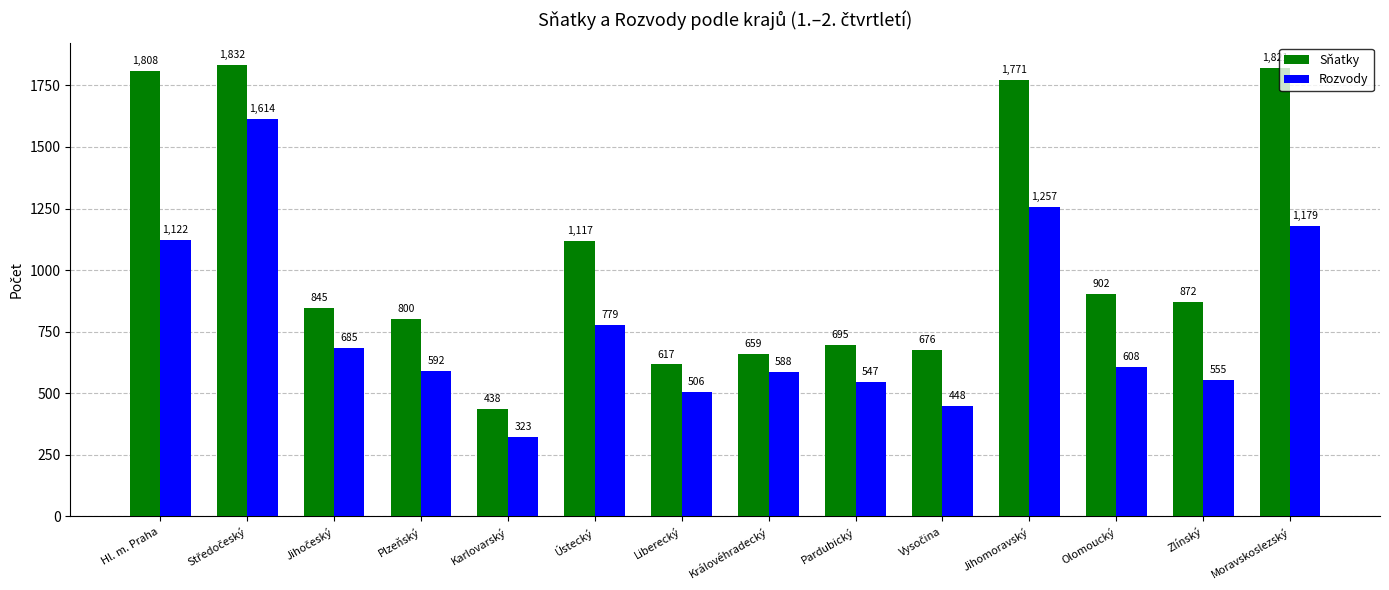

What is the minimum value for Rozvody?

323